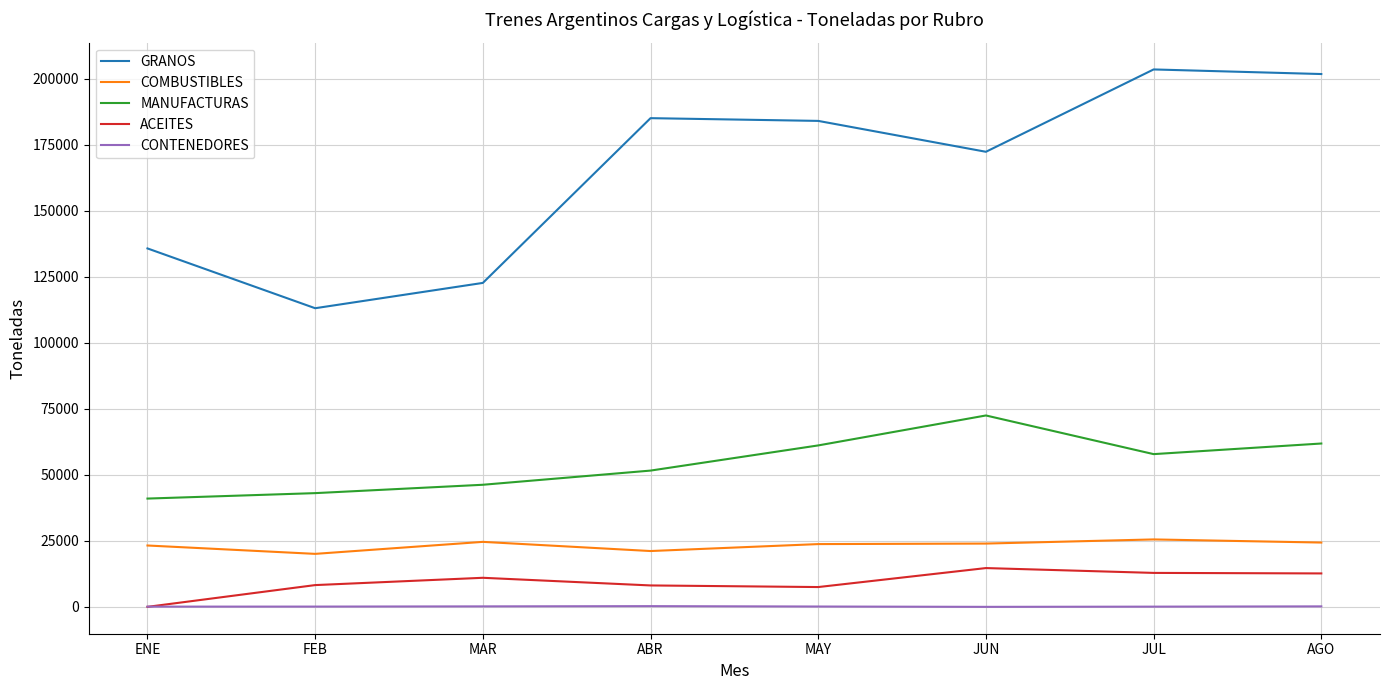

Which series has the largest range (max minus min)?

GRANOS